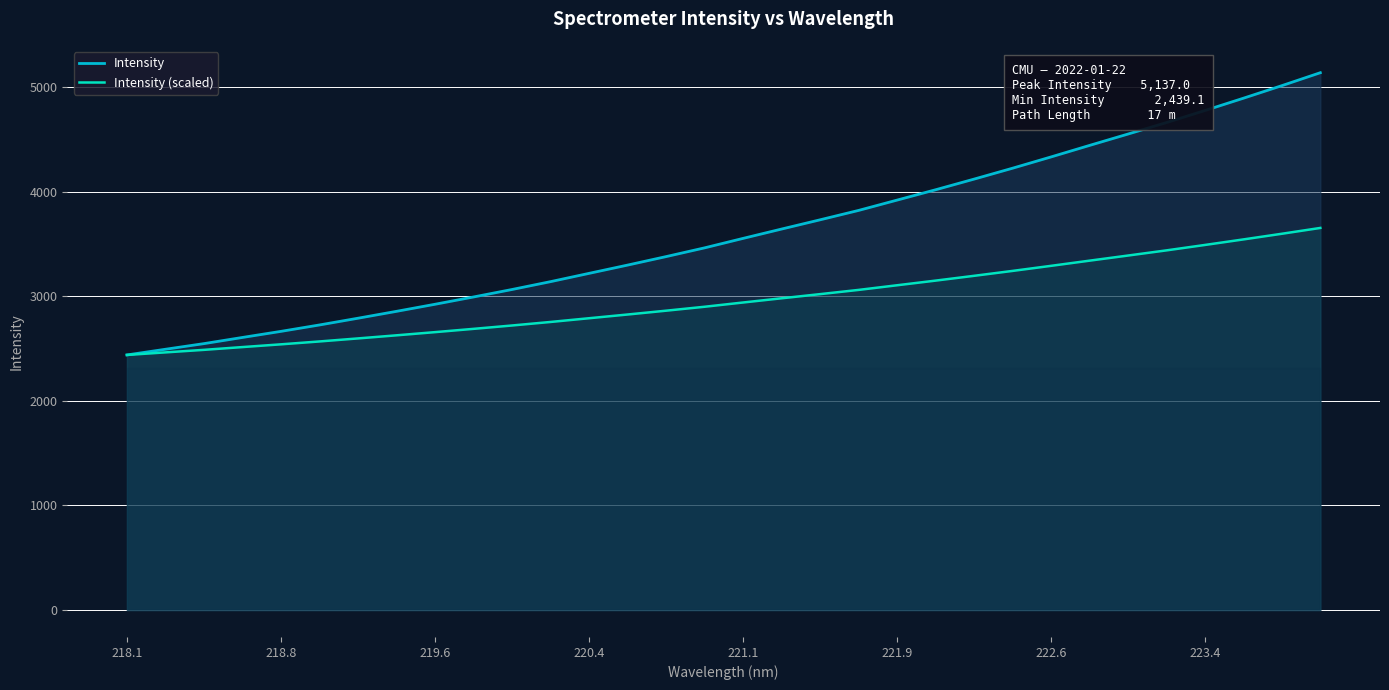

Is it true that Intensity equals 7072.0 at 223.4?

False